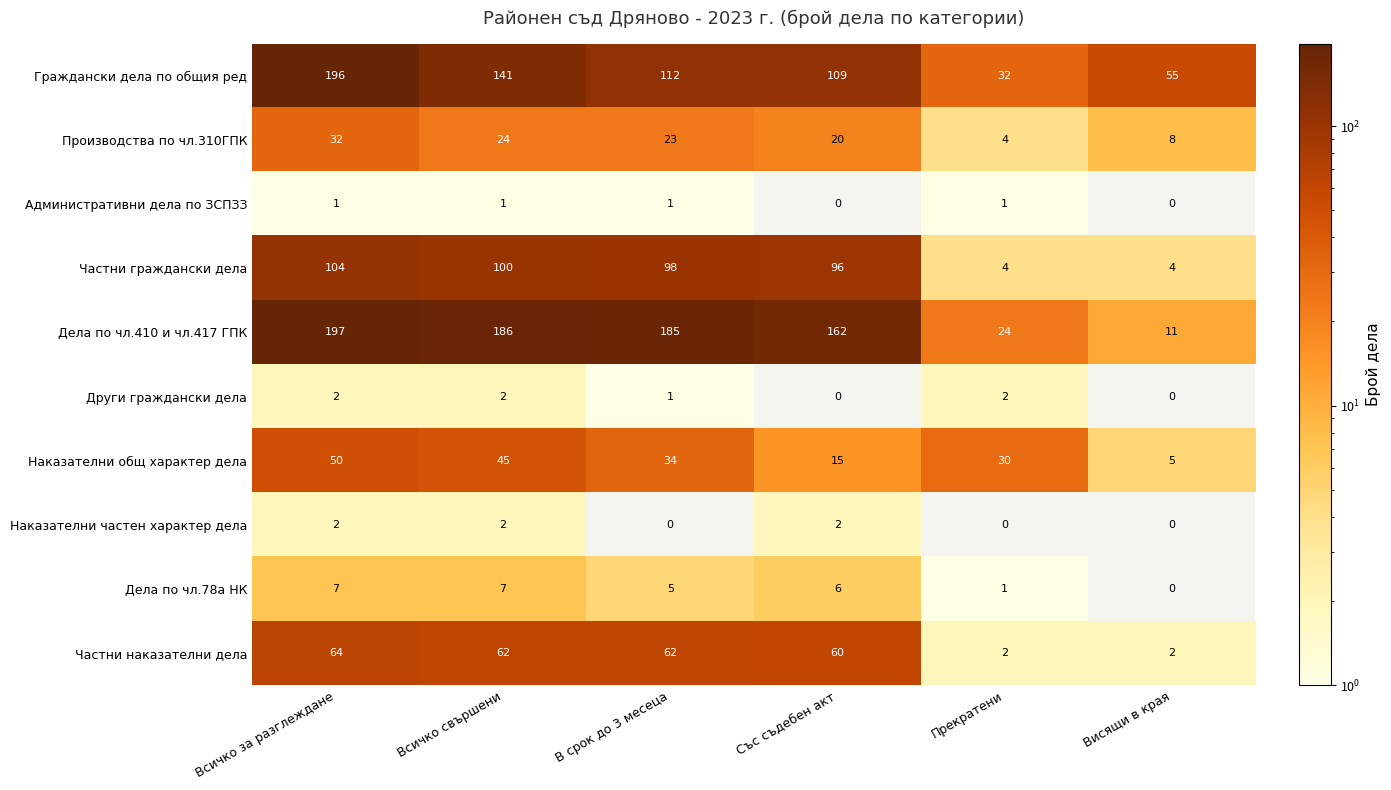

What is the difference between the highest and lowest values at Всичко за разглеждане?

196